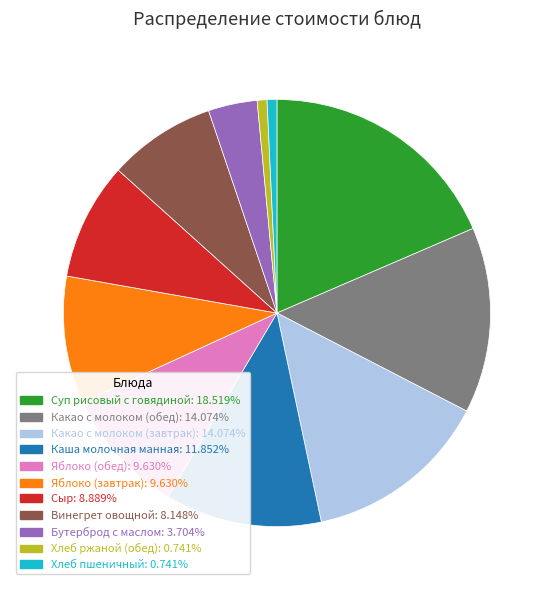

Is there any slice that represents more than half of the pie?

No